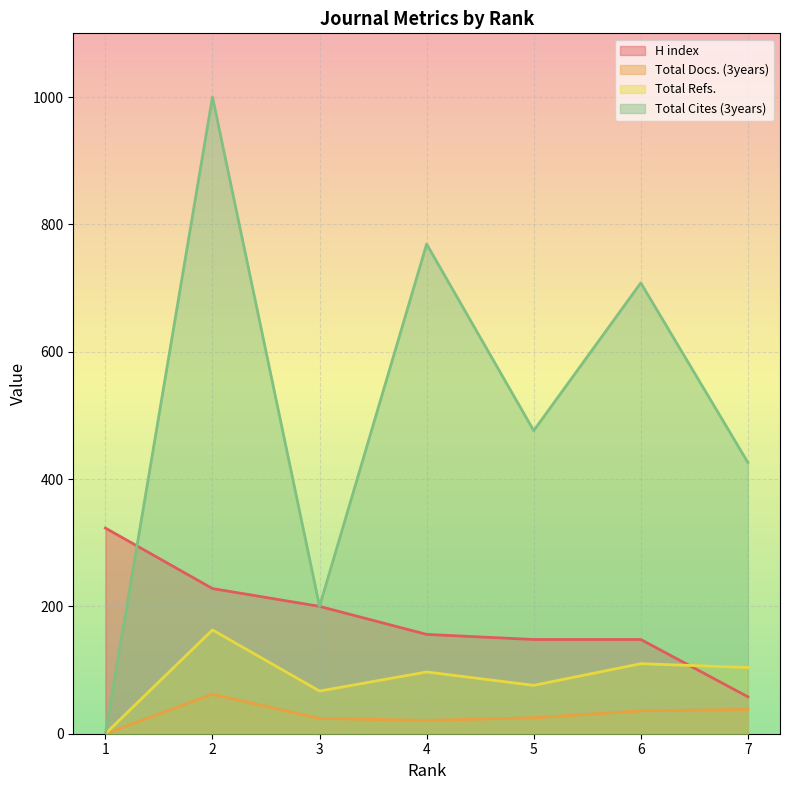

How many distinct data groups are displayed?

4